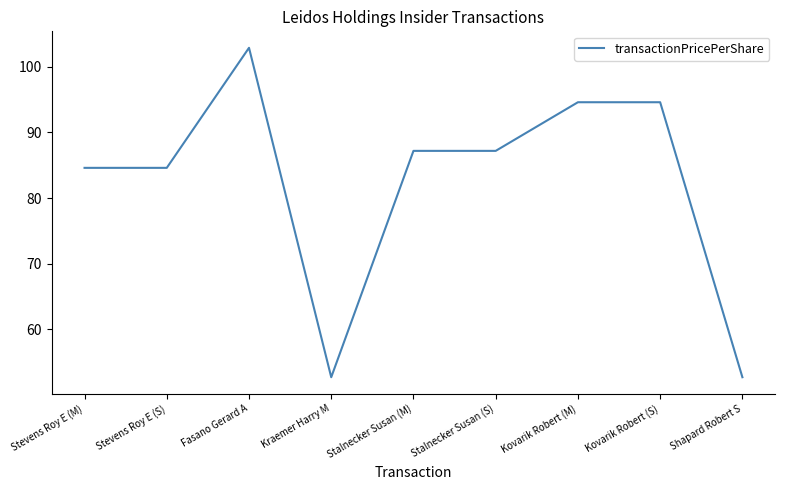

Where is the first local maximum?

Fasano Gerard A